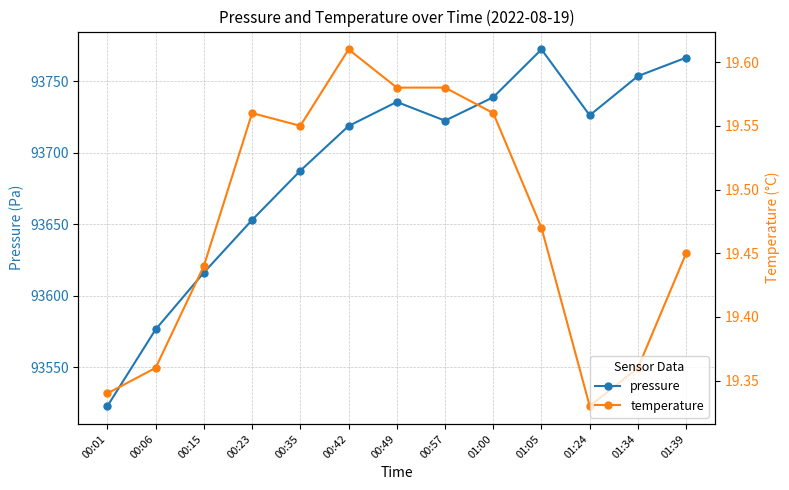

True or false: pressure has more than 2 points higher than both neighbors.

False